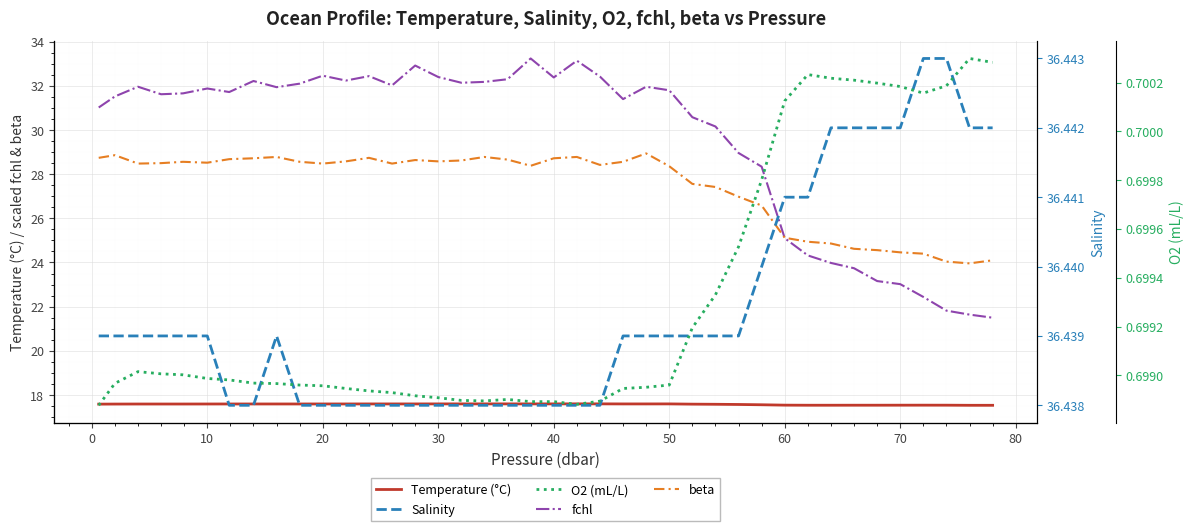

What is the lowest value of the Temperature (°C) series?

17.5